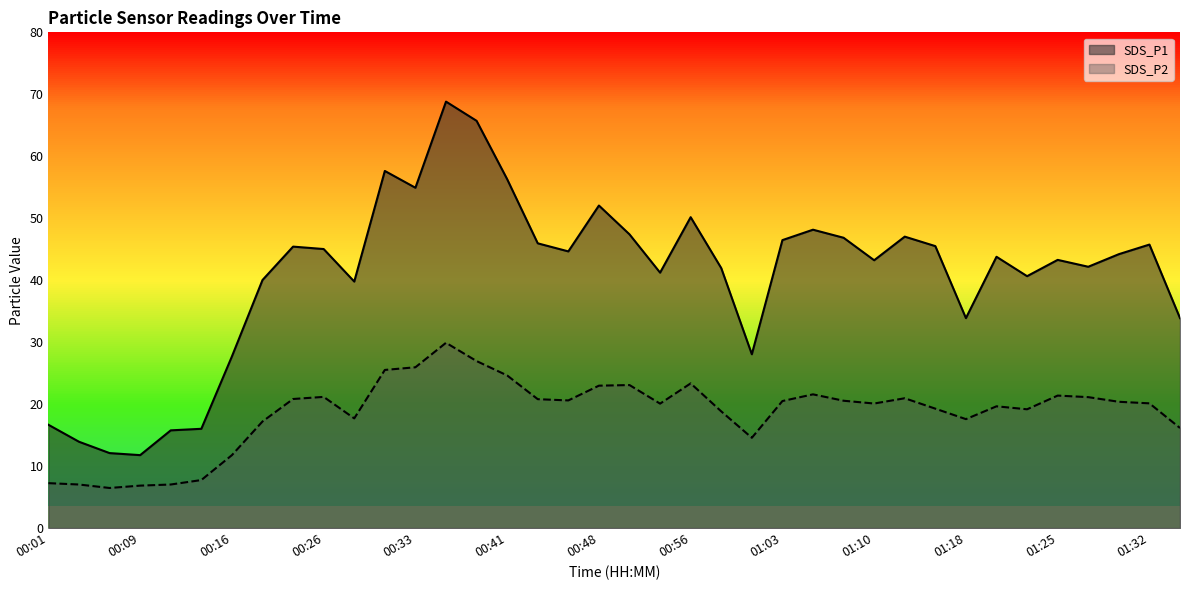

At which category is the sum across all series the highest?

00:36